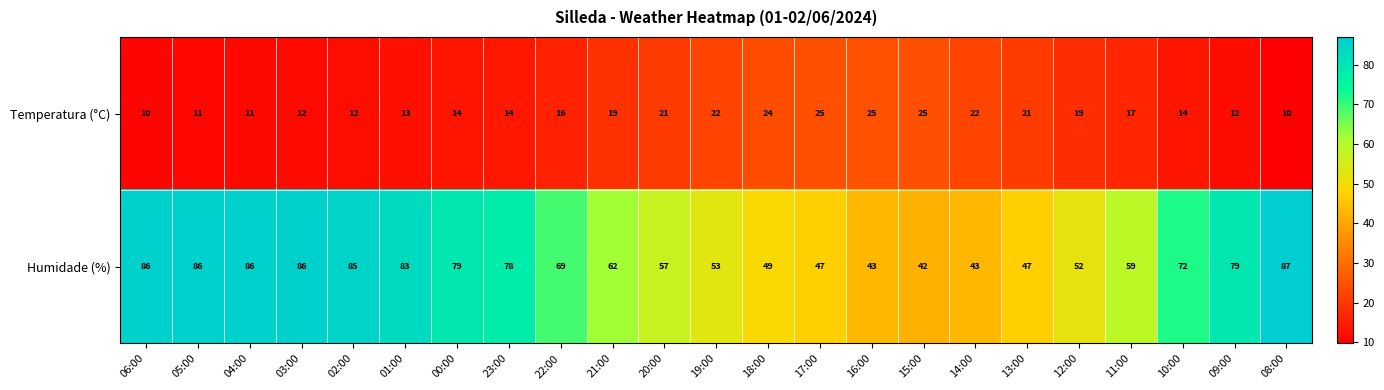

List the series in order of their overall mean, lowest first.

Temperatura (°C), Humidade (%)